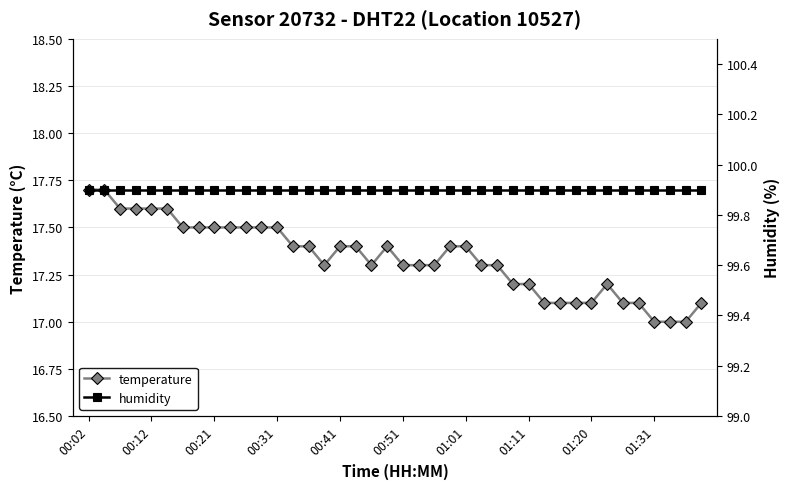

At which label does humidity reach its peak?

00:02